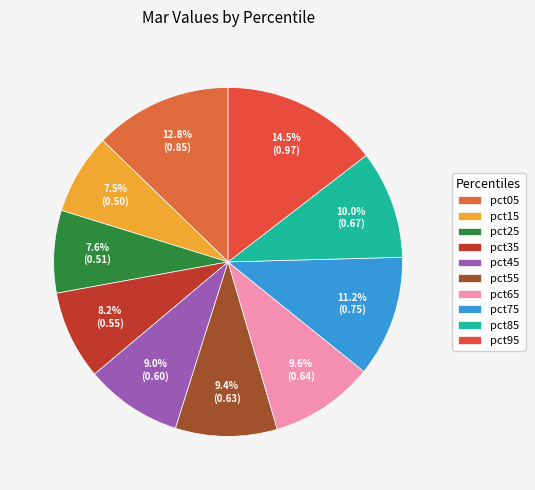

Does any single category account for the majority?

No